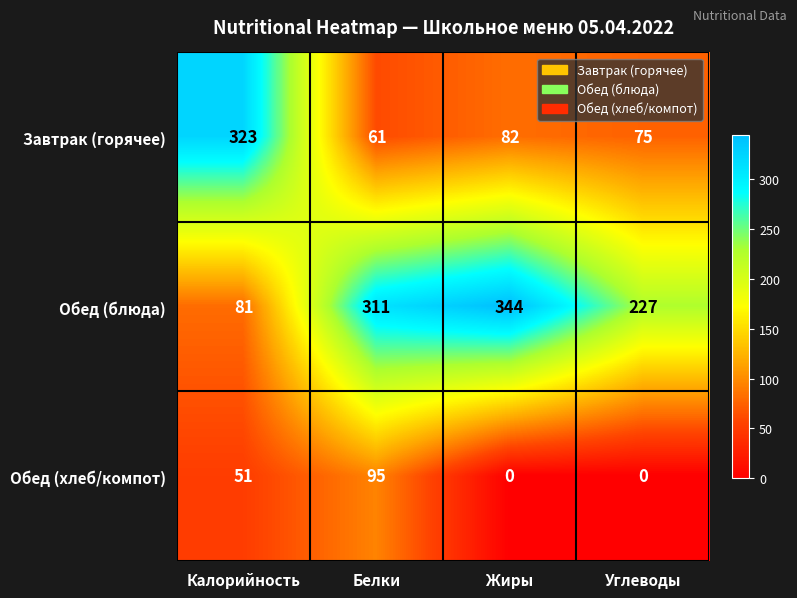

Reading right to left, what are all the values shown in this chart?

Завтрак (горячее): Углеводы=75	Жиры=82	Белки=61	Калорийность=323
Обед (блюда): Углеводы=227	Жиры=344	Белки=311	Калорийность=81
Обед (хлеб/компот): Углеводы=0	Жиры=0	Белки=95	Калорийность=51